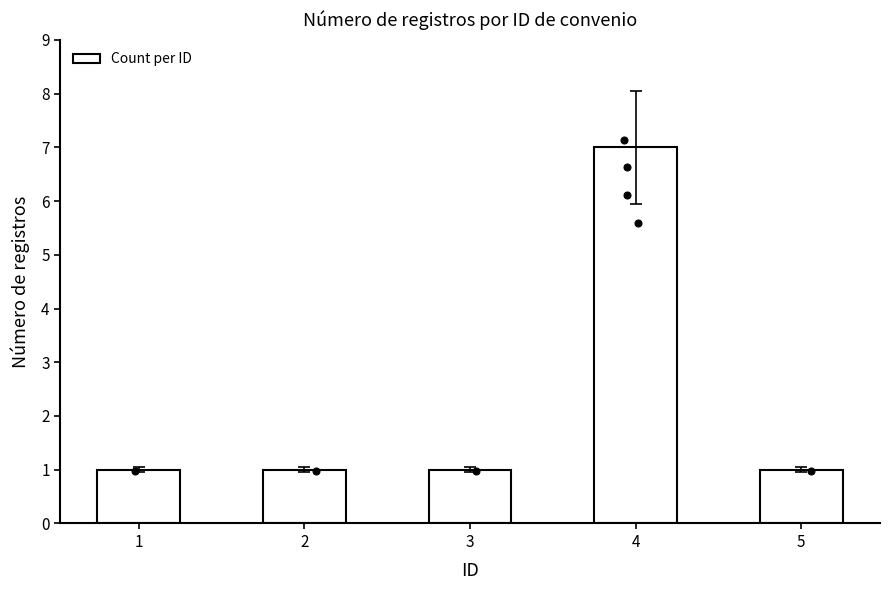

What is the ratio of the value at 5 to the value at 1?

1.0